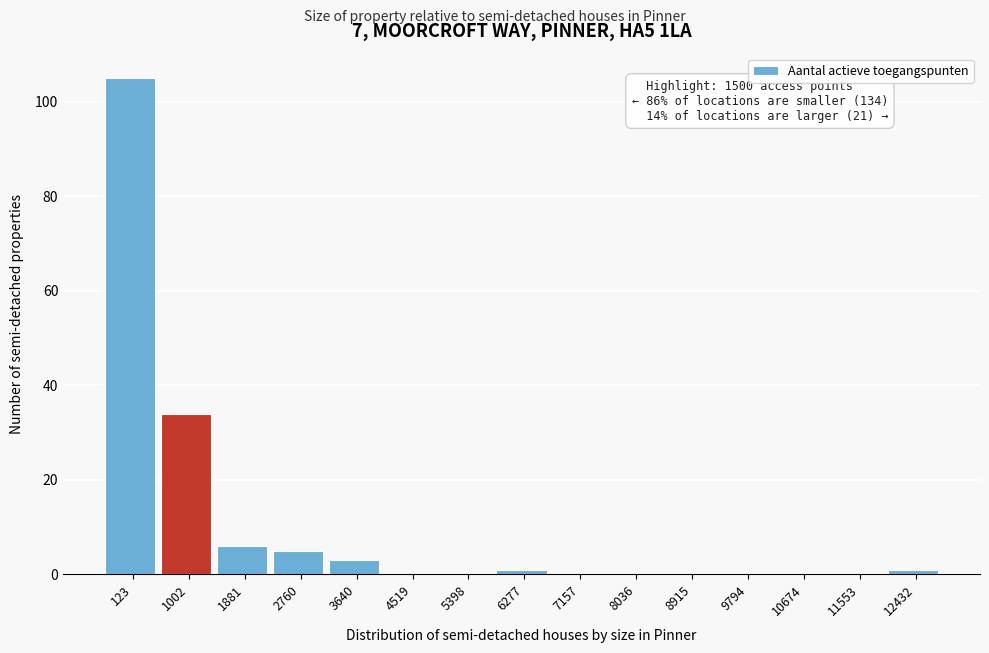

Reading right to left, extract all data points from this chart.

12432=1	11553=0	10674=0	9794=0	8915=0	8036=0	7157=0	6277=1	5398=0	4519=0	3640=3	2760=5	1881=6	1002=34	123=105